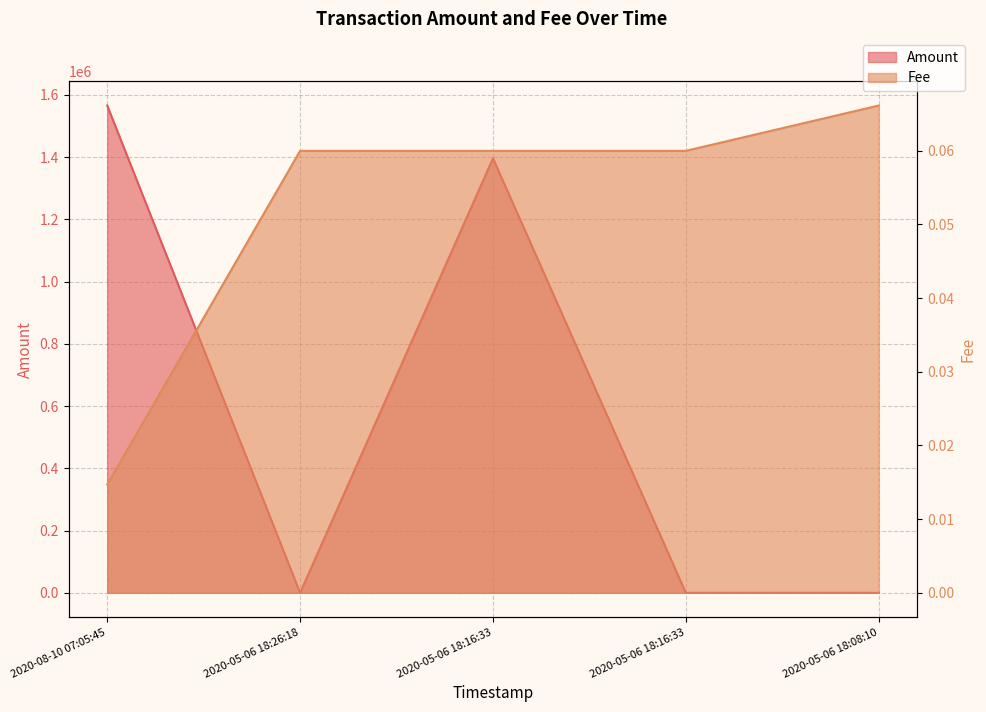

Between which two adjacent categories do Fee and Amount first intersect?

2020-08-10 07:05:45 and 2020-05-06 18:26:18